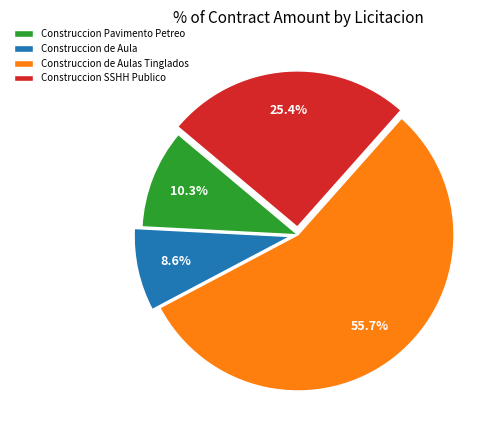

What percentage is the Construccion de Aulas Tinglados slice, to the nearest percent?

56%